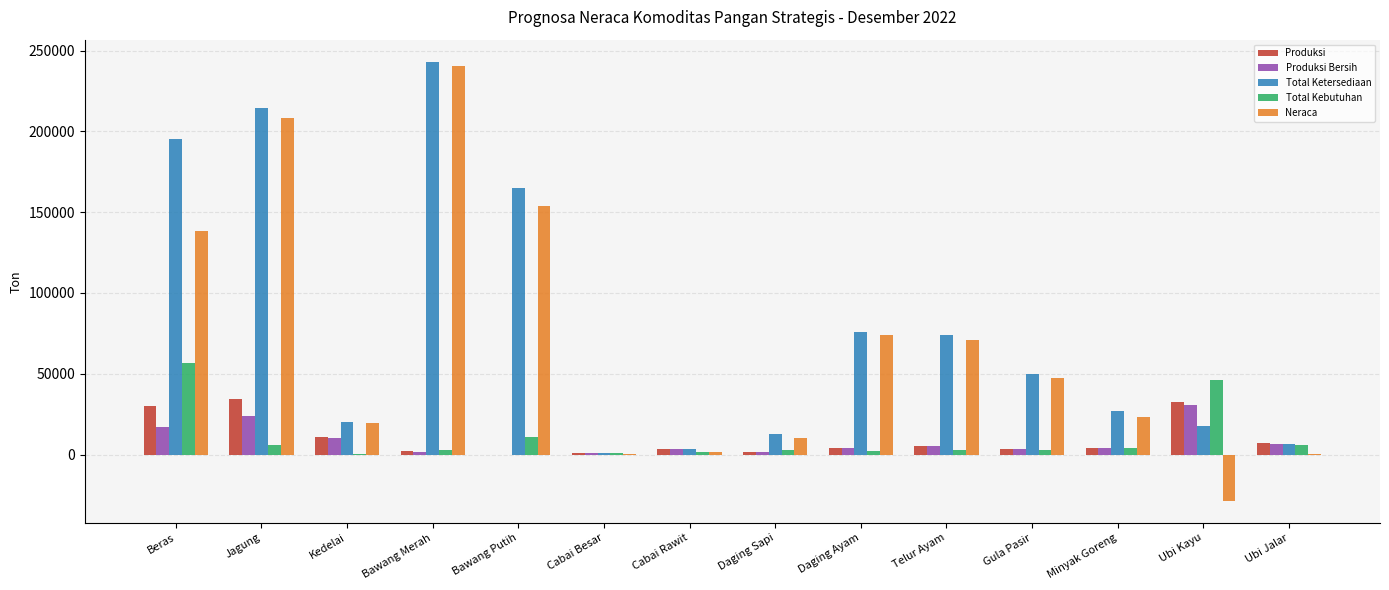

What is the sum of all Total Kebutuhan values?

145342.9